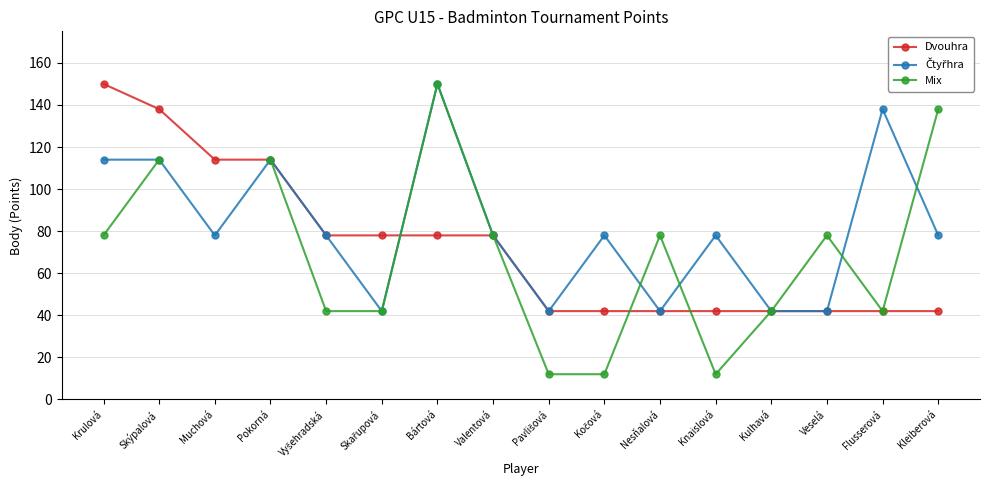

Which category has the lowest value across all series?

Pavlišová